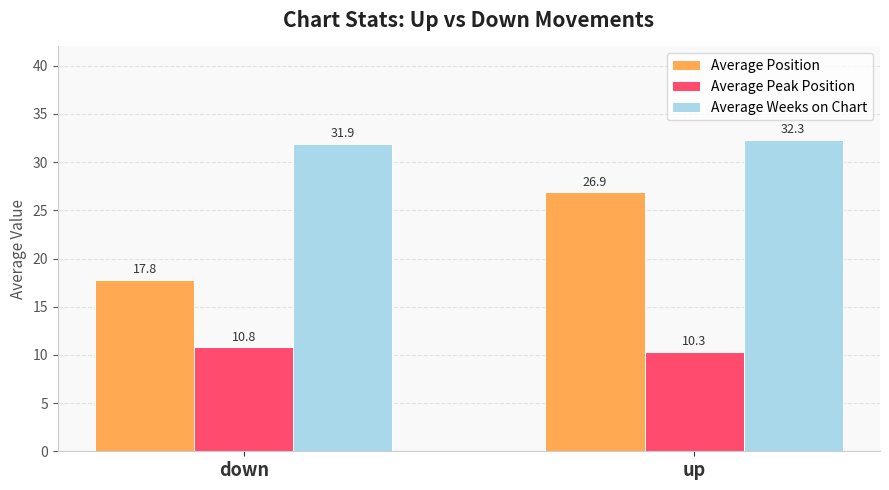

What is the smallest value displayed?

10.3